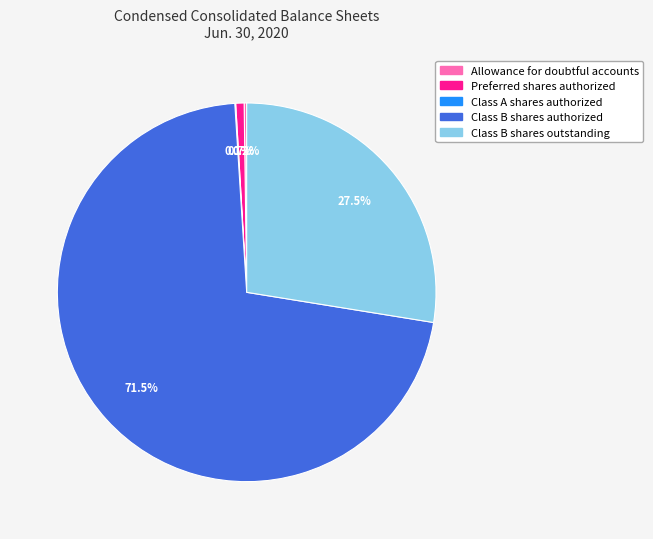

Which slice represents more than half of the pie?

Class B shares authorized